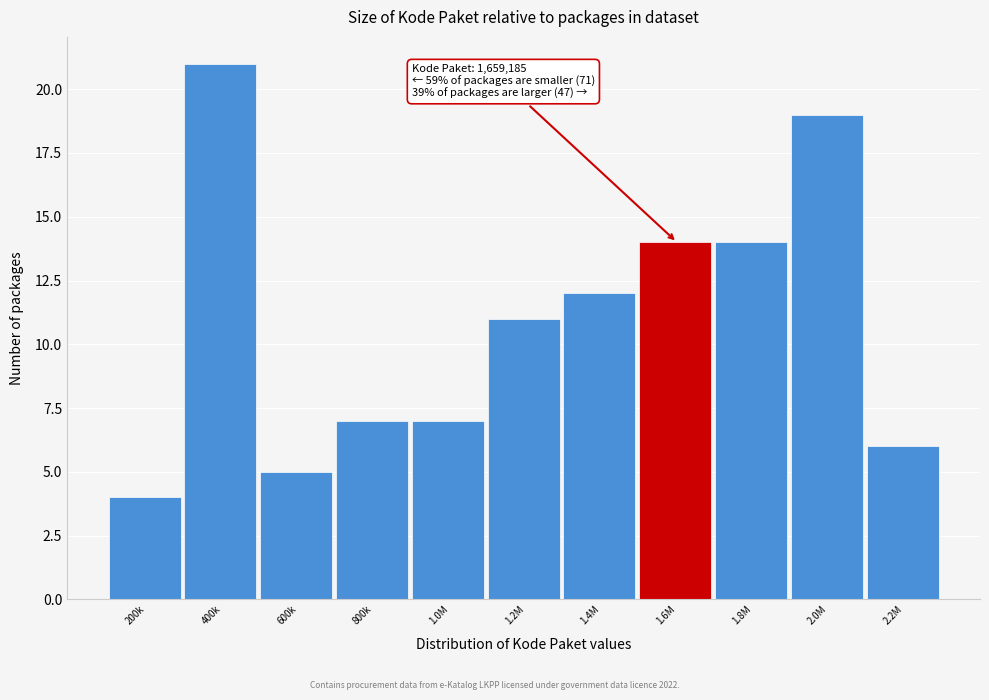

Reading right to left, what are all the values shown in this chart?

6	19	14	14	12	11	7	7	5	21	4